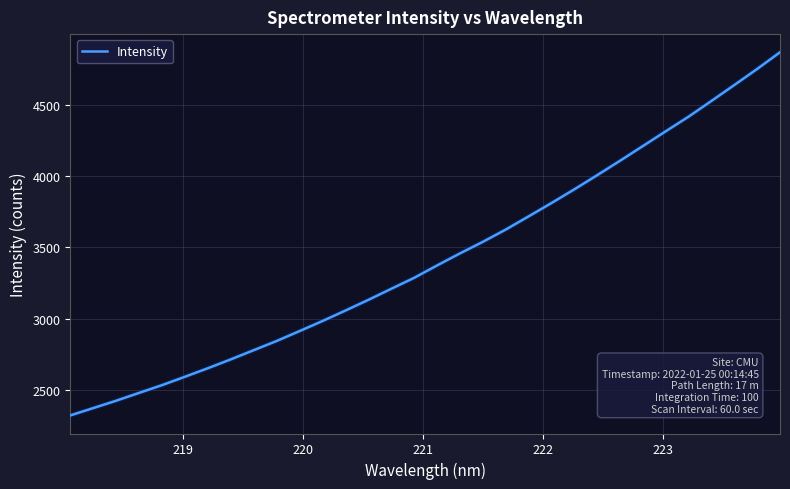

What is the minimum value shown in the chart?

2322.1